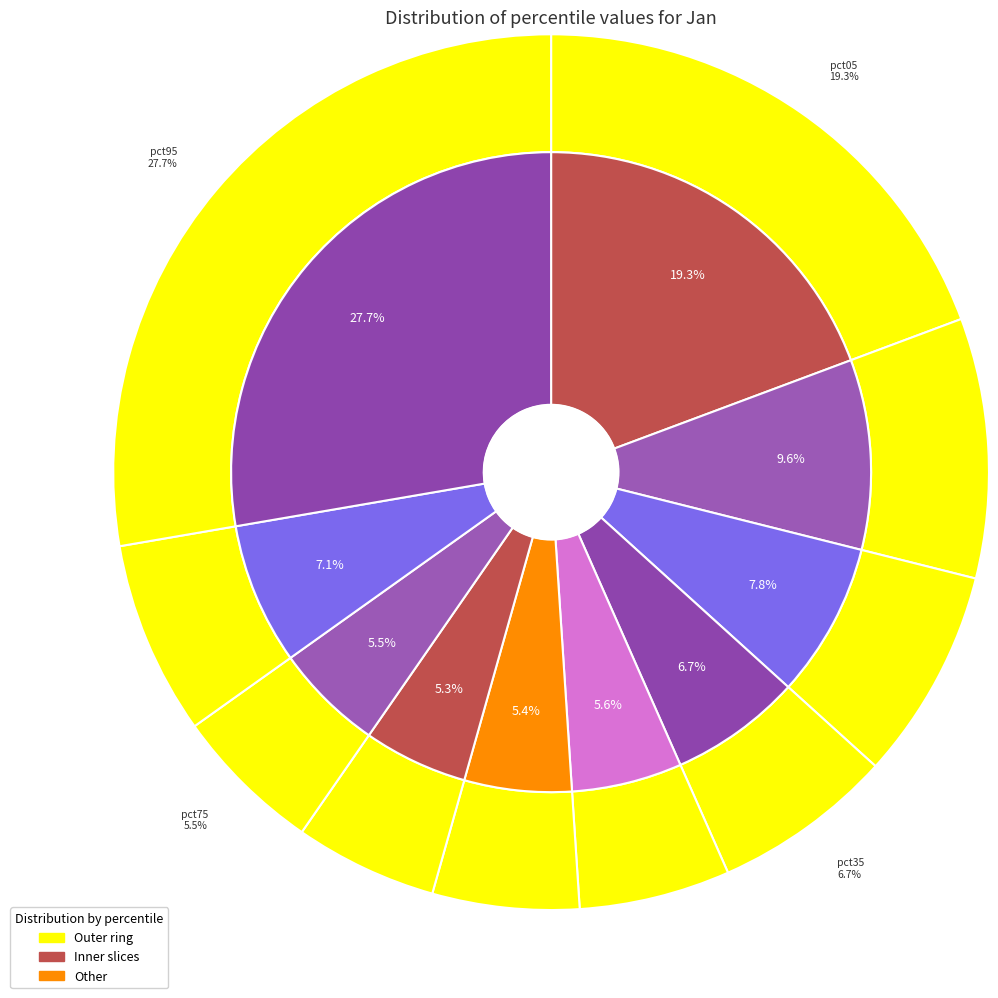

Is pct45 the majority of the pie?

No